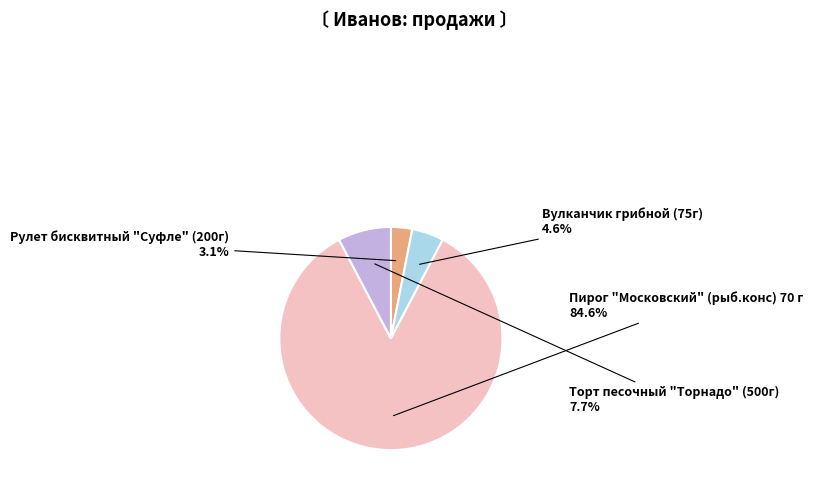

Is there any slice that represents more than half of the pie?

Yes